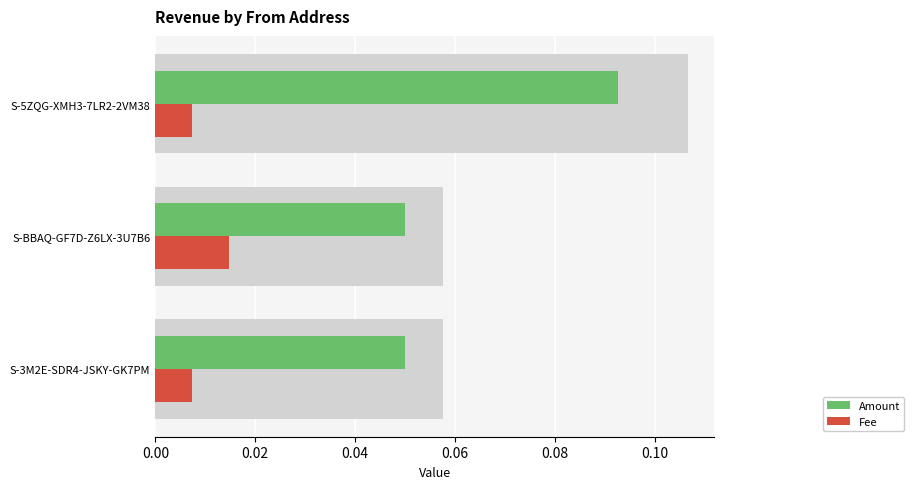

What is the total value across all series at S-5ZQG-XMH3-7LR2-2VM38?

0.1